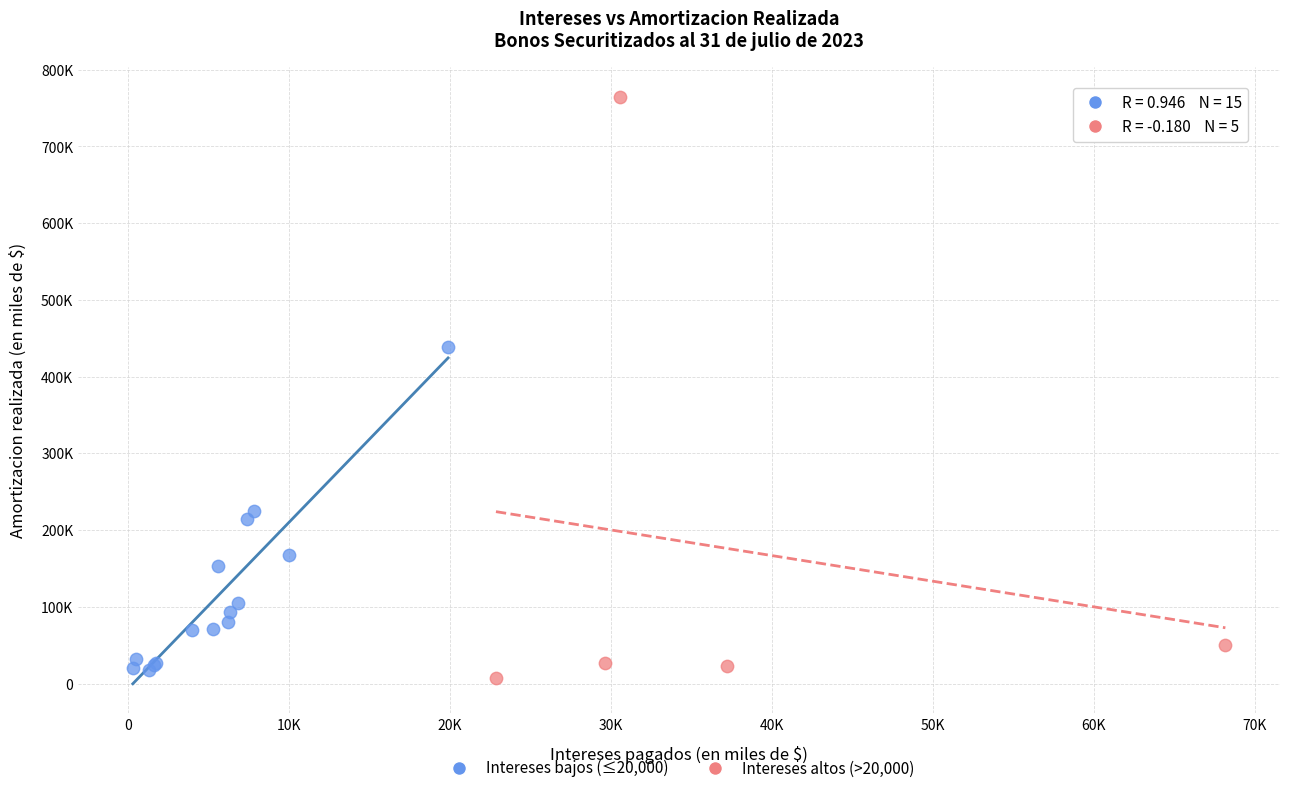

What are all the series names shown in the legend?

Intereses bajos (≤20,000), Intereses altos (>20,000)